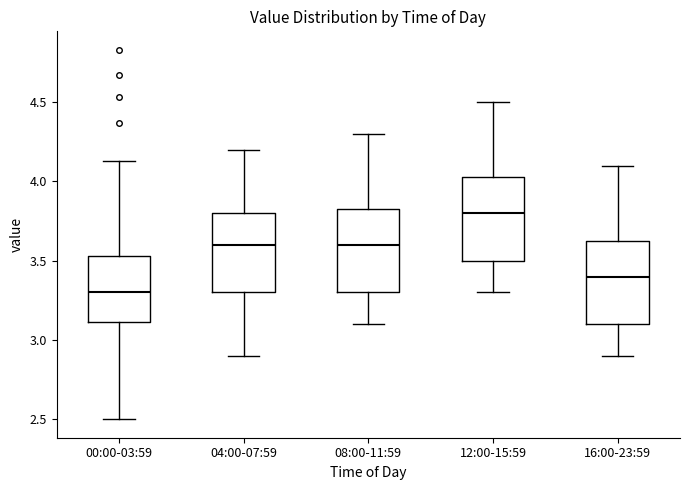

Where does the lower whisker of the box for 08:00-11:59 end on the y-axis? The values are not printed on the chart, so give them approximately, as read against the axis.

3.10